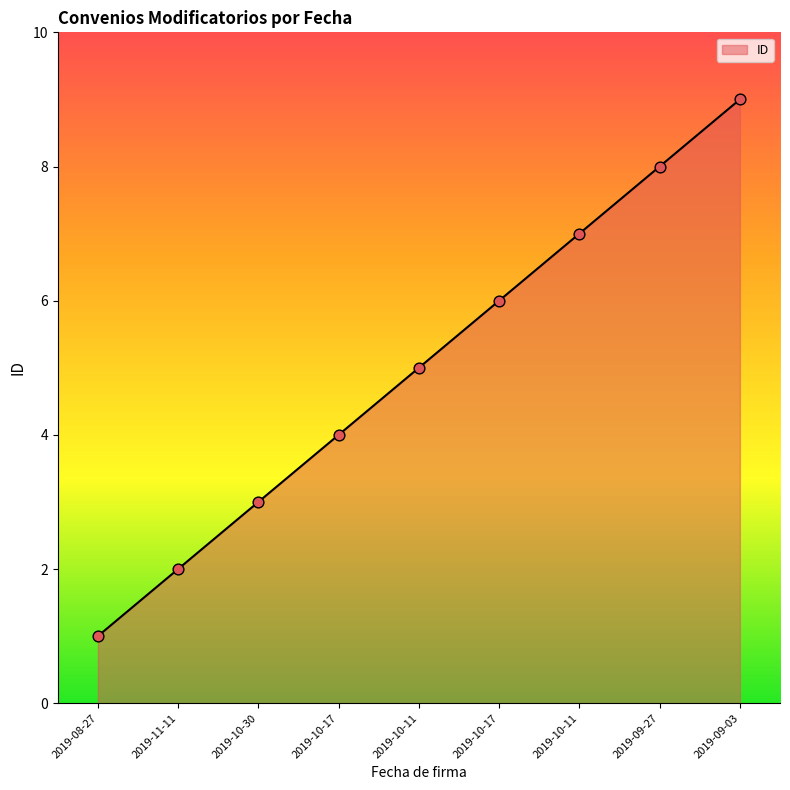

What is the change in value from 2019-10-11 to 2019-09-27?

+1